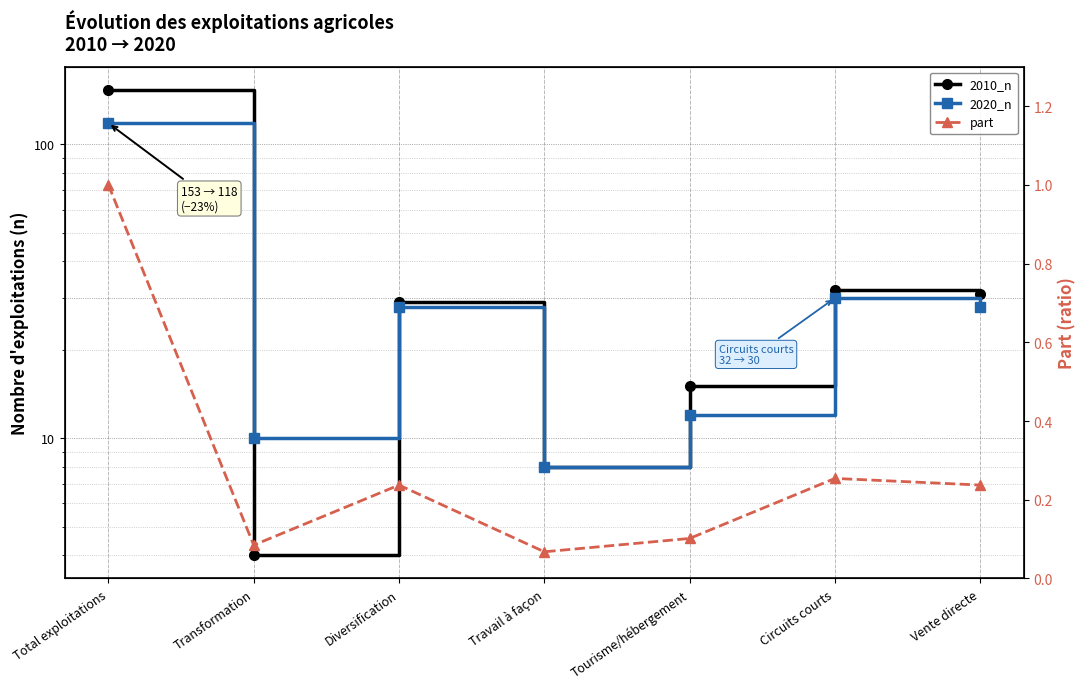

Is the value of 2010_n at Tourisme/hébergement greater than the value of 2020_n at Diversification?

No